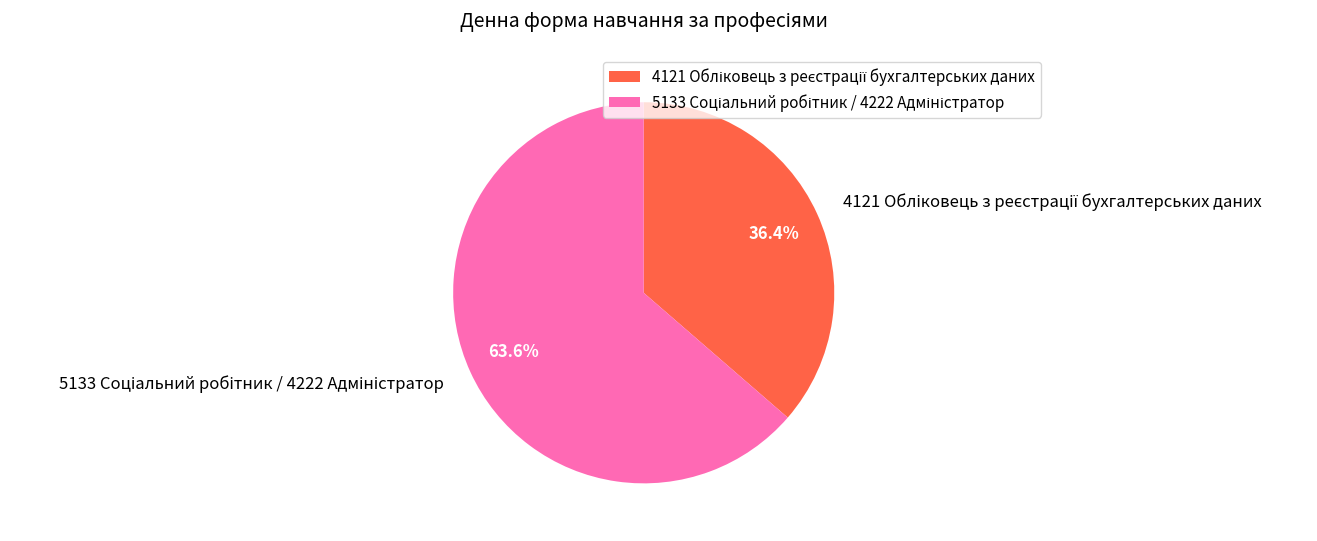

Is there any slice that represents more than half of the pie?

Yes